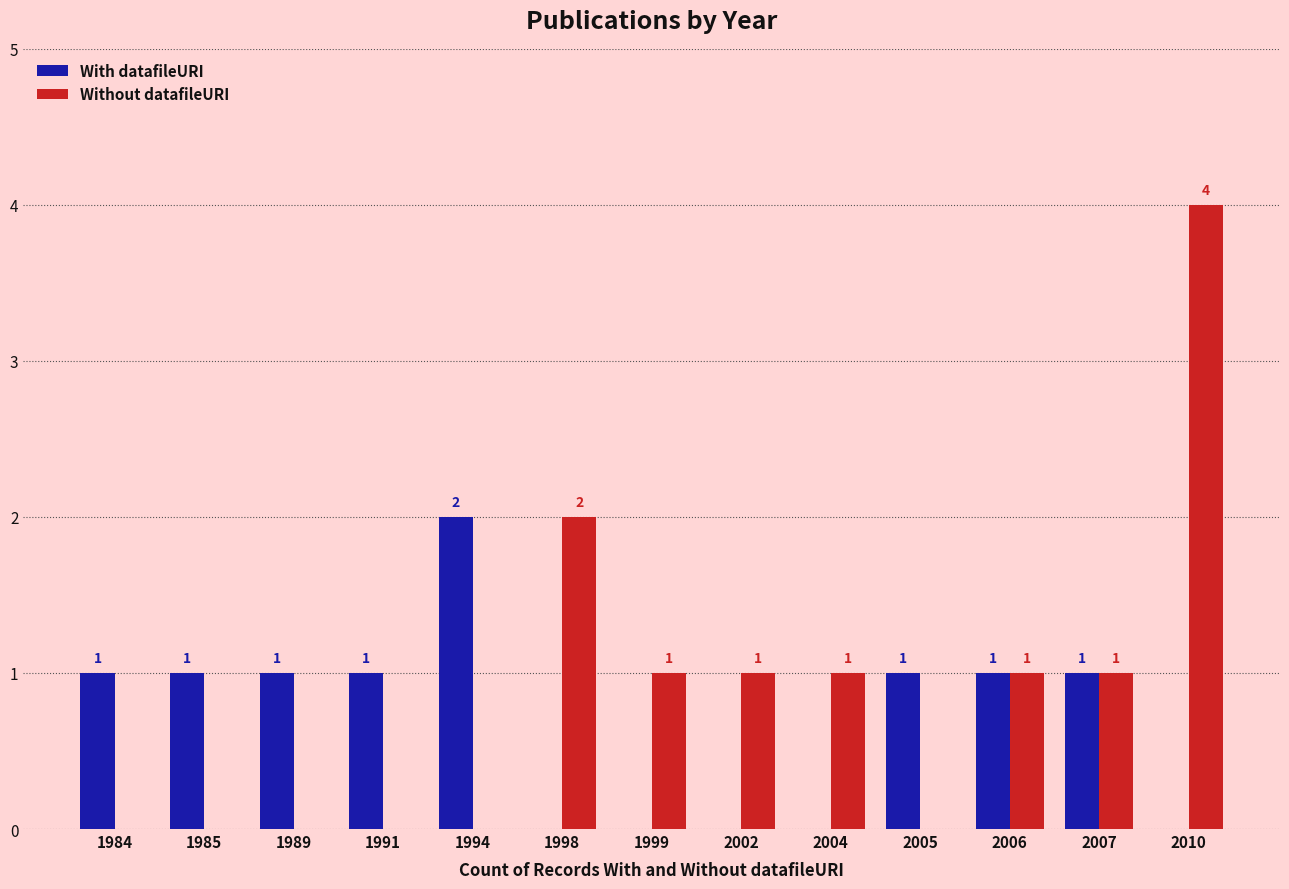

Read the With datafileURI value at 1994.

2